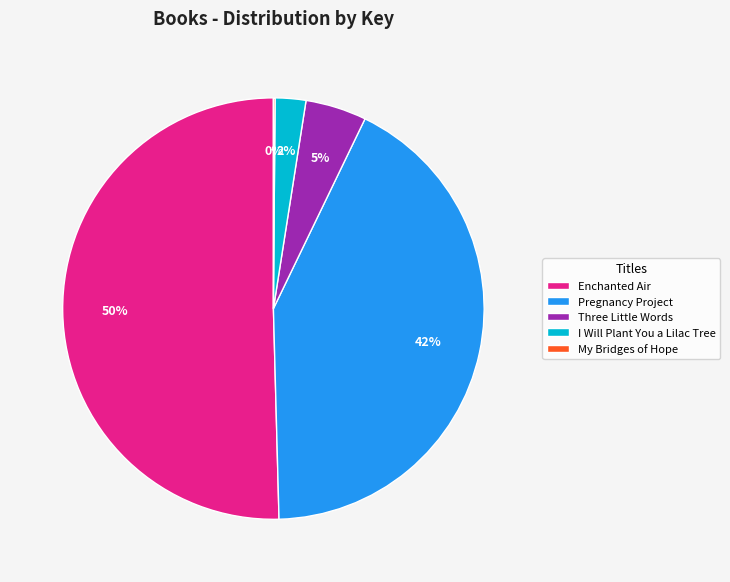

Is it true that Three Little Words is 11% of the pie?

False